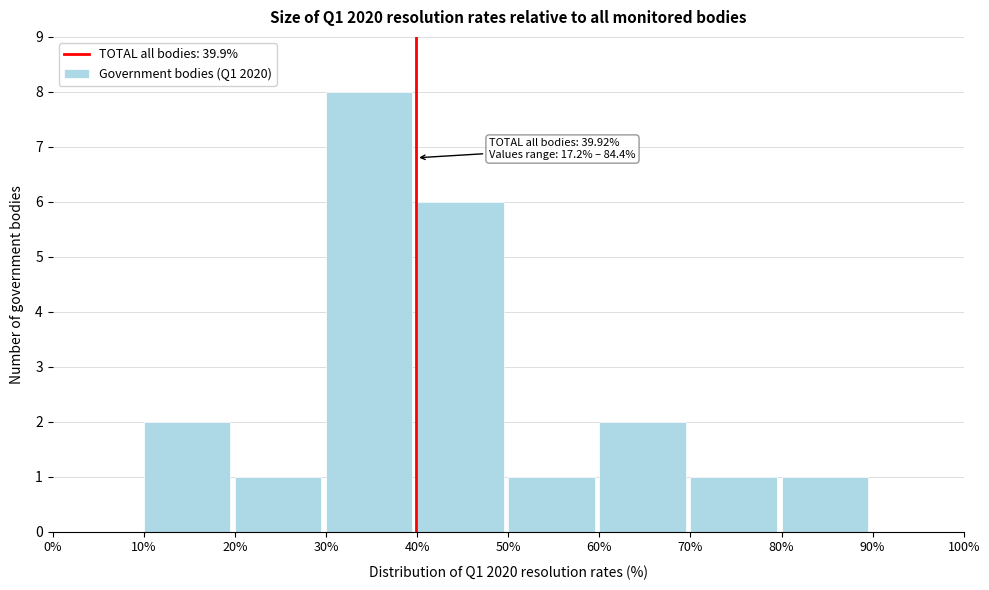

Over which range of the x-axis is the bar tallest?

30% to 40%